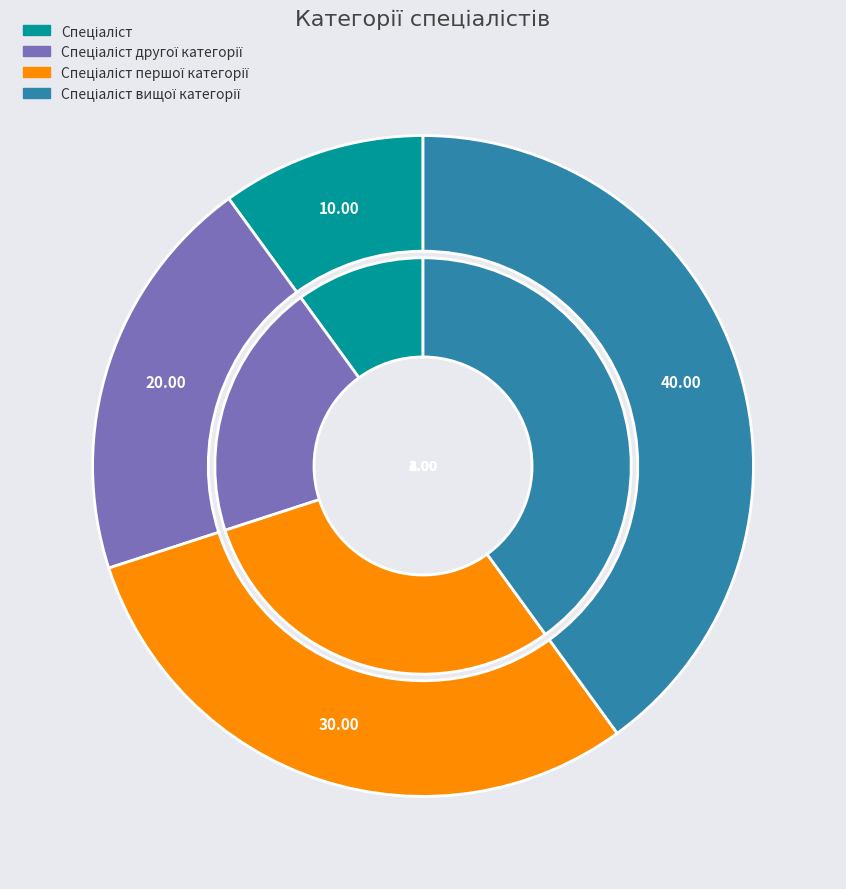

Approximately how many times larger is the value at Спеціаліст compared to Спеціаліст вищої категорії?

0.2